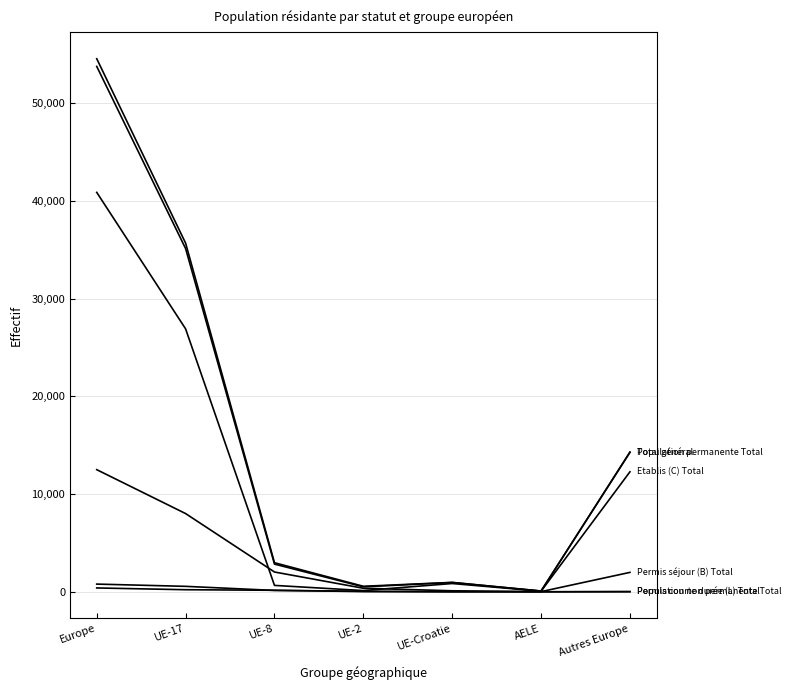

Is this an area chart (filled region under the line)?

No